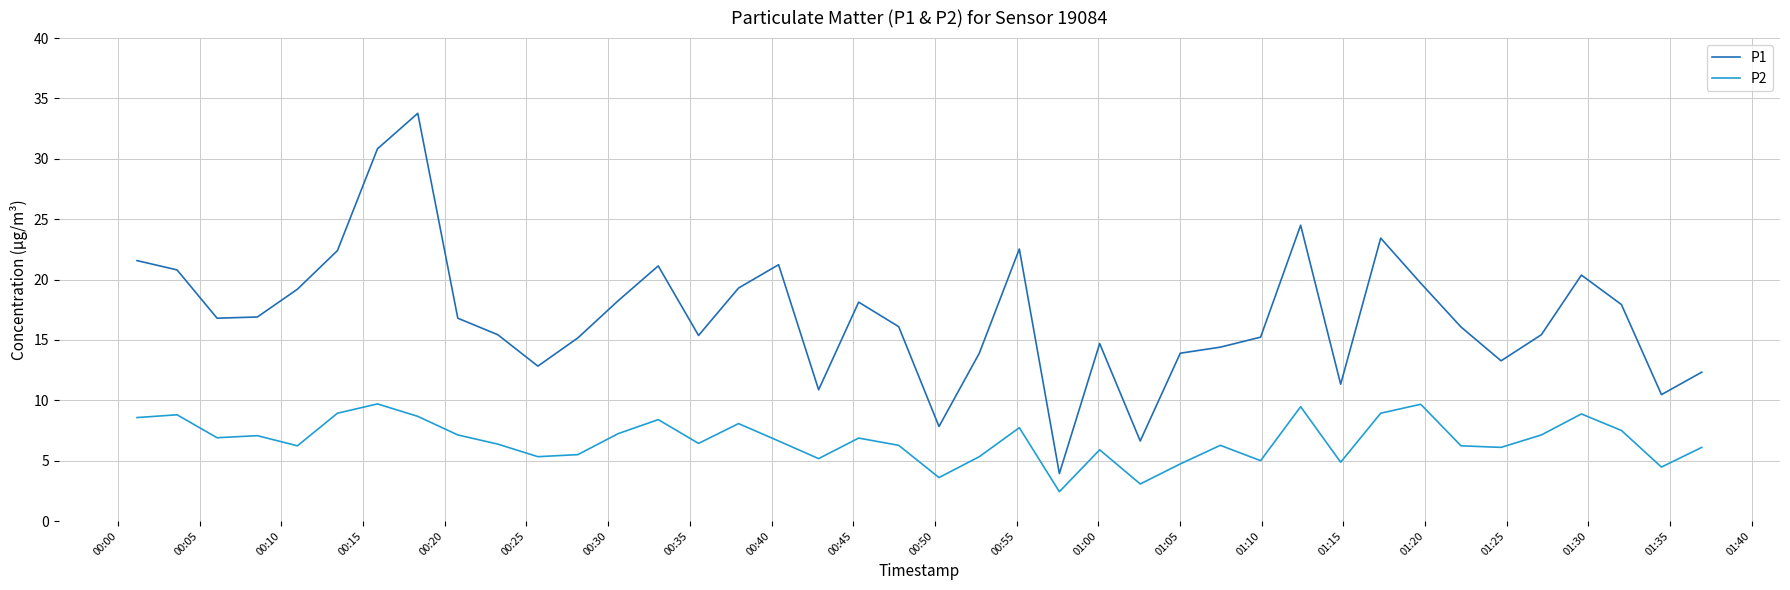

Which series has the largest range (max minus min)?

P1